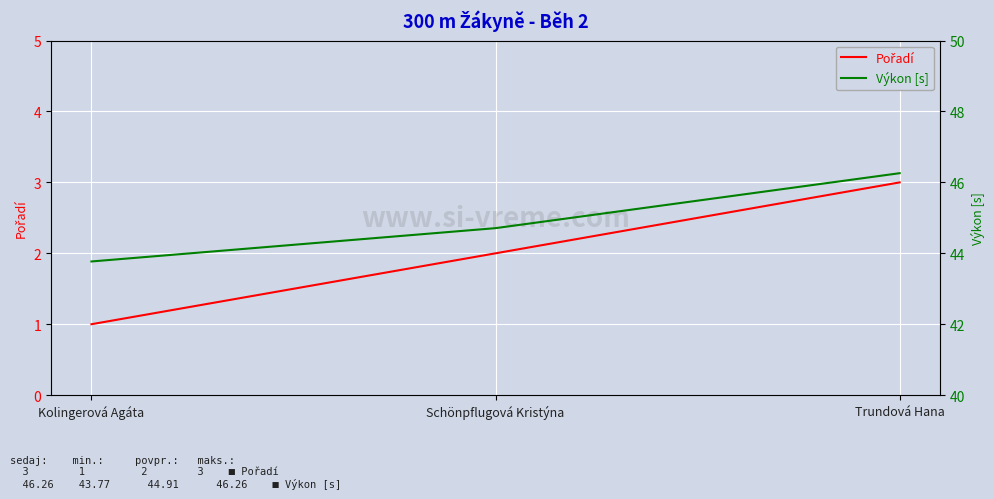

How many Výkon [s] values are between 43 and 46?

2